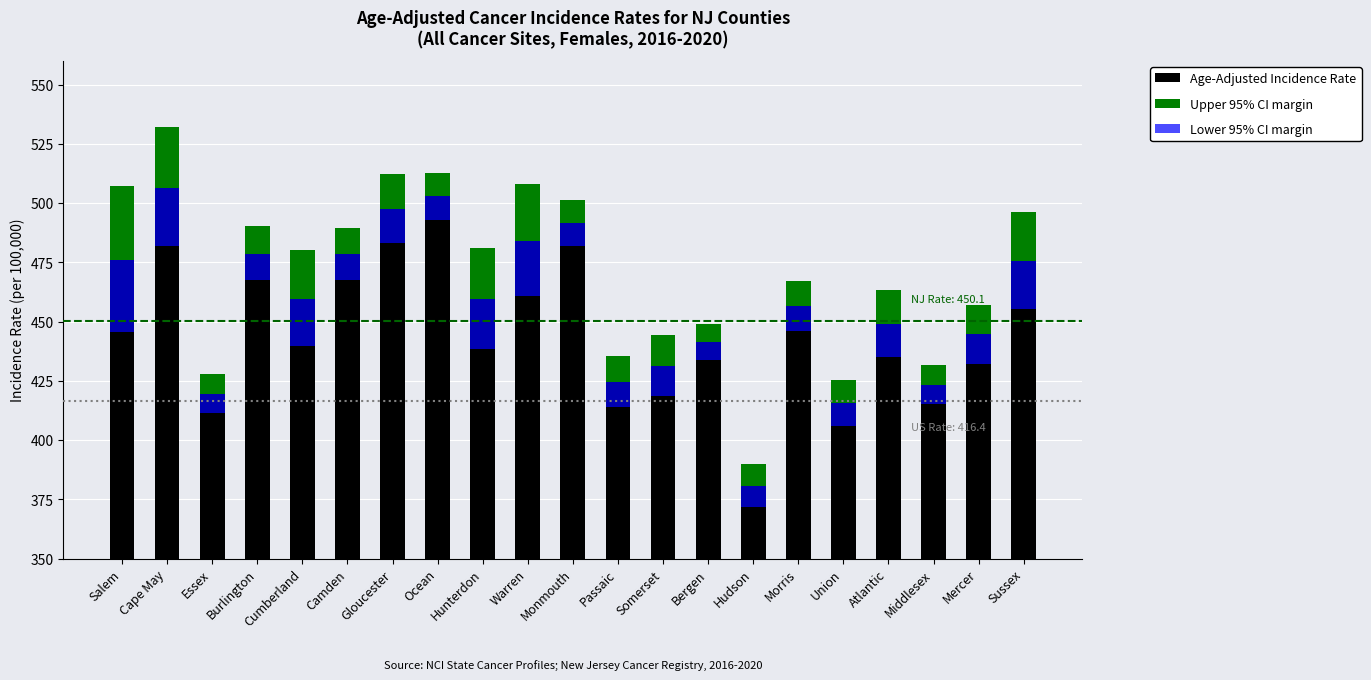

What is the value of the Upper 95% CI margin bar at the 3rd from the left?

8.4